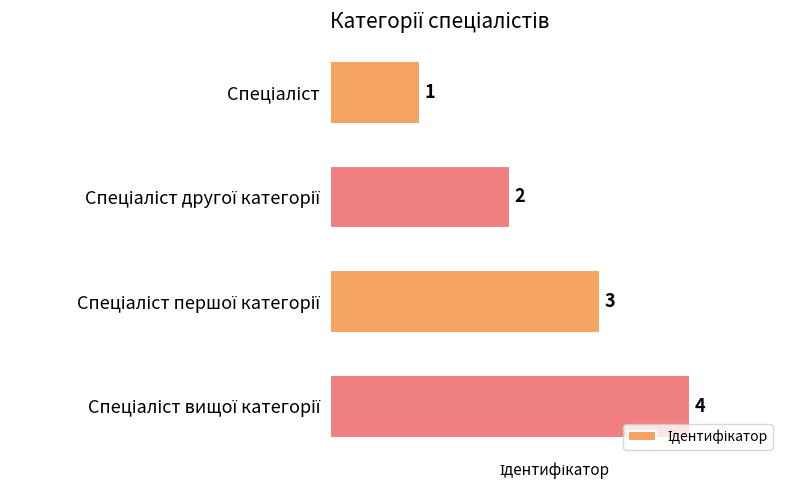

Count the values in the range 2 to 4.

3